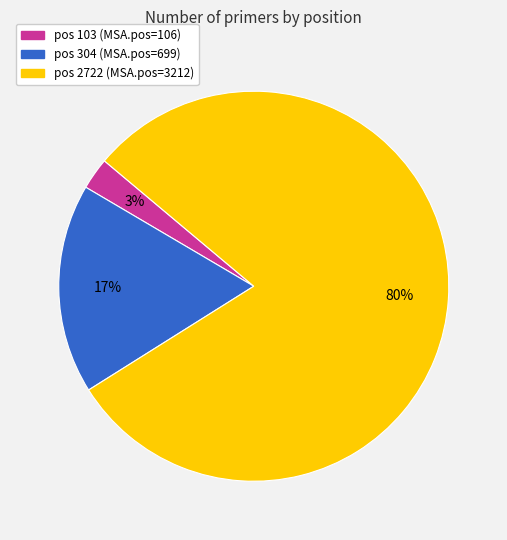

Does any single category account for the majority?

Yes